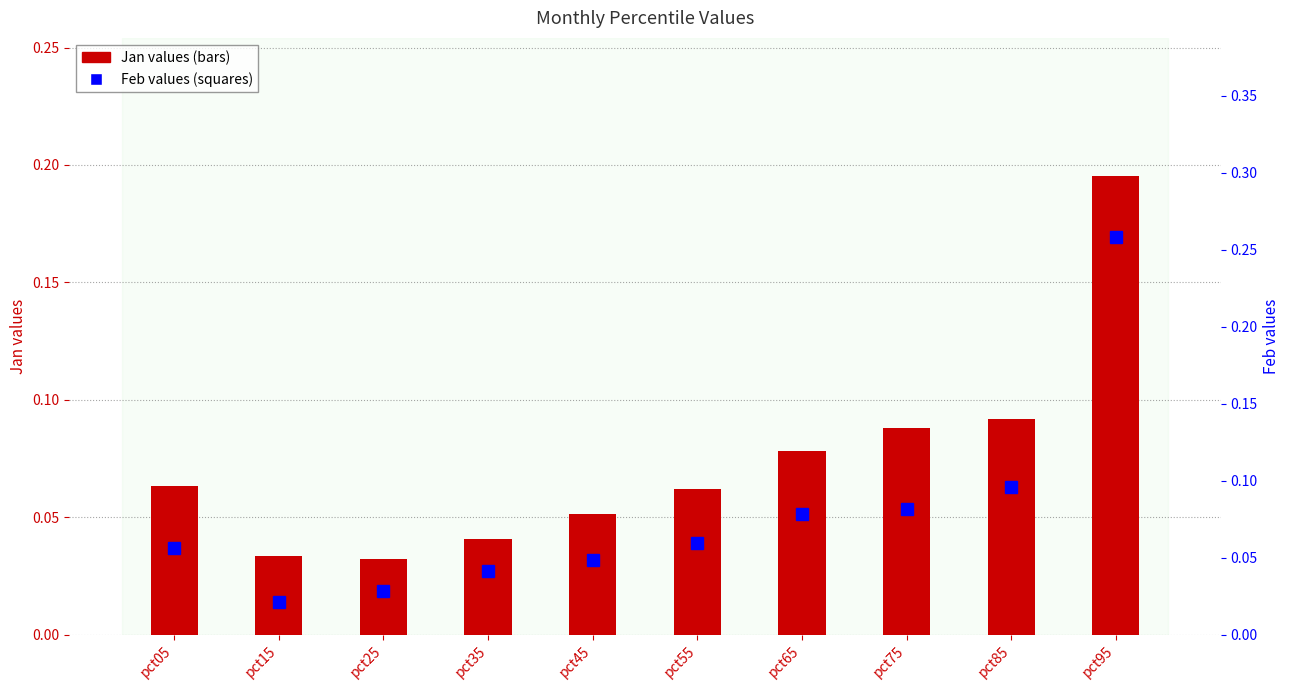

Reading left to right, transcribe all the data shown in this chart.

Jan values: 0.1	0.0	0.0	0.0	0.1	0.1	0.1	0.1	0.1	0.2
Feb values: 0.1	0.0	0.0	0.0	0.0	0.1	0.1	0.1	0.1	0.3